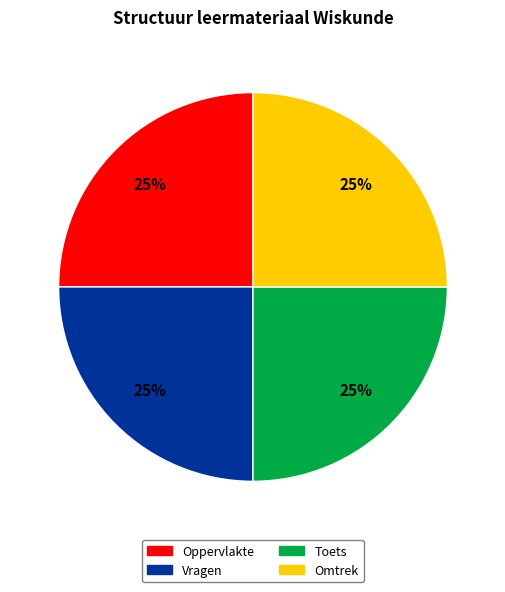

Is there any slice that represents more than half of the pie?

No